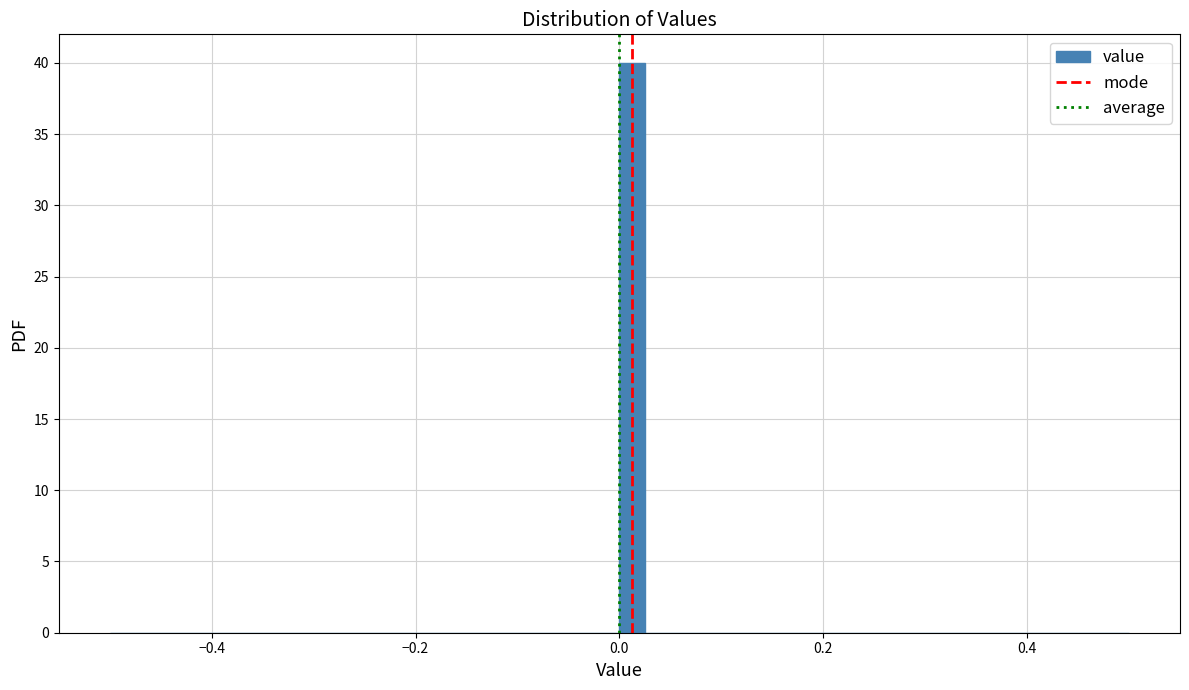

Around what value on the x-axis is the tallest bar? Give the approximate position of its centre, as read against the axis.

0.02